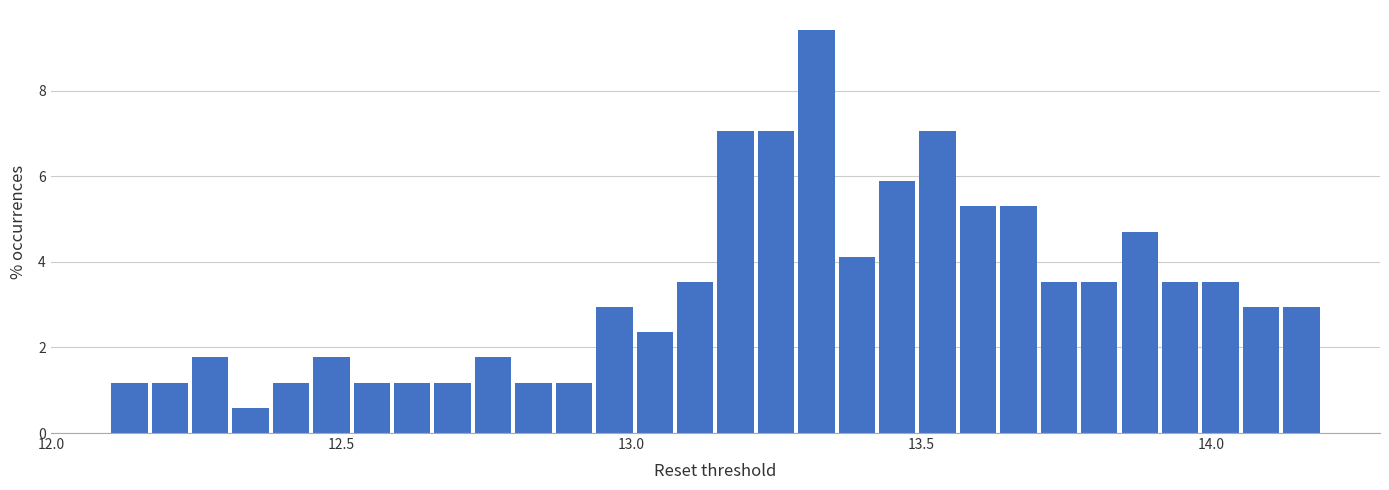

Around what value on the x-axis is the tallest bar? Give the approximate position of its centre, as read against the axis.

13.30